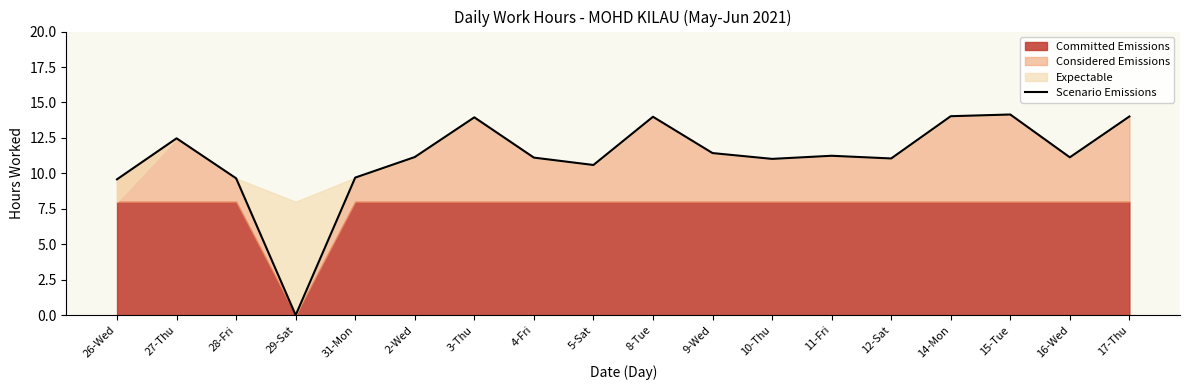

Reading right to left, what are all the values shown in this chart?

17-Thu=14.0	16-Wed=11.1	15-Tue=14.2	14-Mon=14.0	12-Sat=11.1	11-Fri=11.2	10-Thu=11.0	9-Wed=11.4	8-Tue=14.0	5-Sat=10.6	4-Fri=11.1	3-Thu=13.9	2-Wed=11.2	31-Mon=9.7	29-Sat=0.0	28-Fri=9.7	27-Thu=12.5	26-Wed=9.6